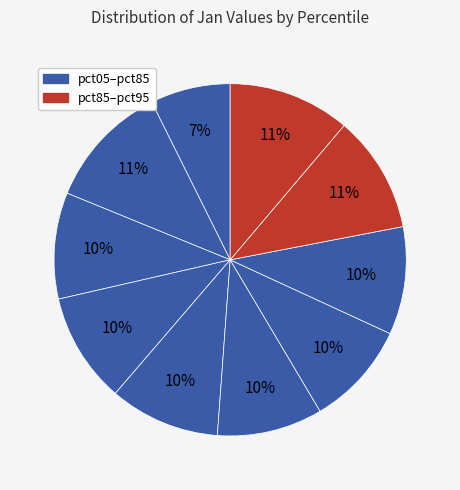

How many segments does this pie chart have?

10